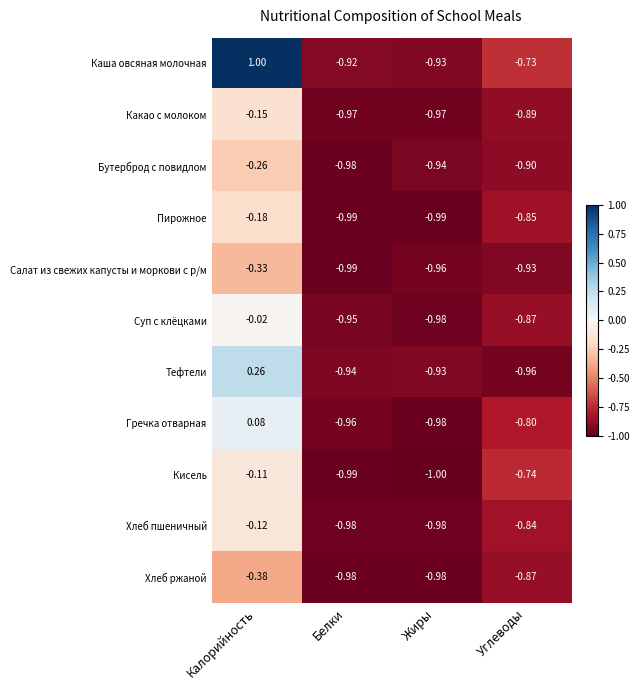

Which series has the largest range (max minus min)?

Каша овсяная молочная